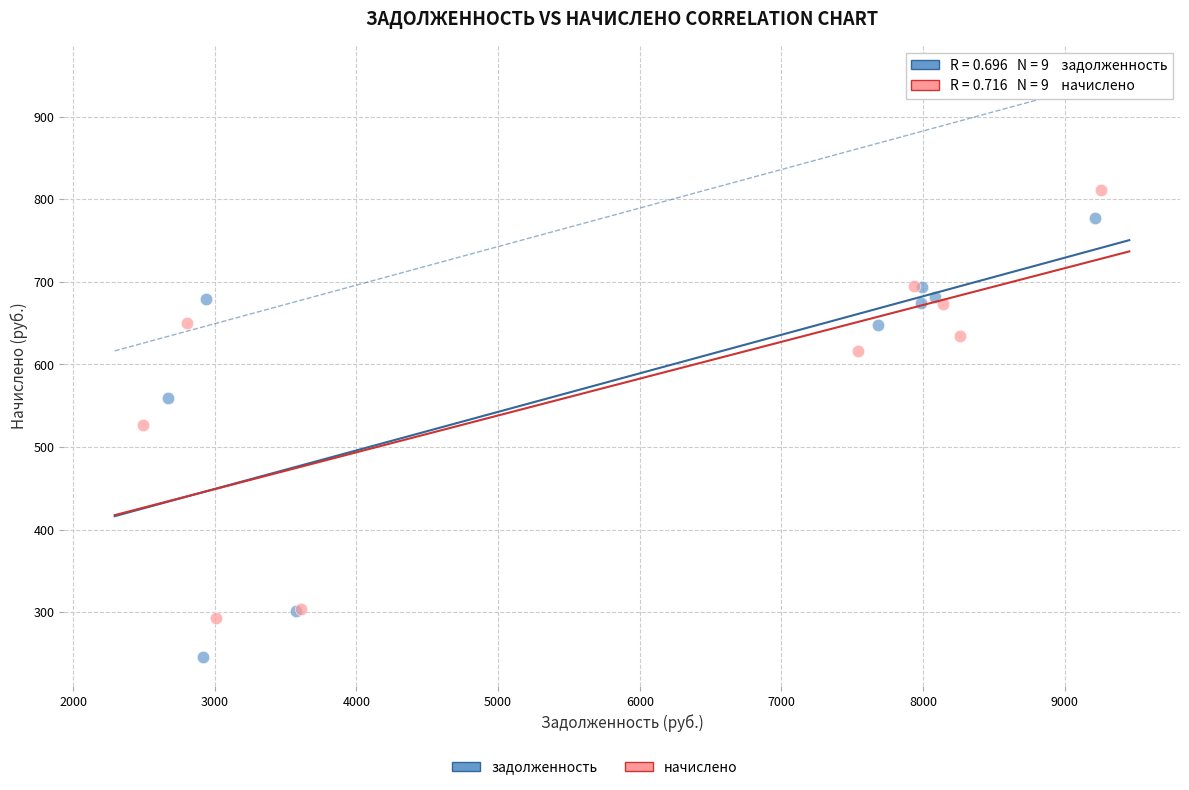

Which series contains the highest Y value?

начислено